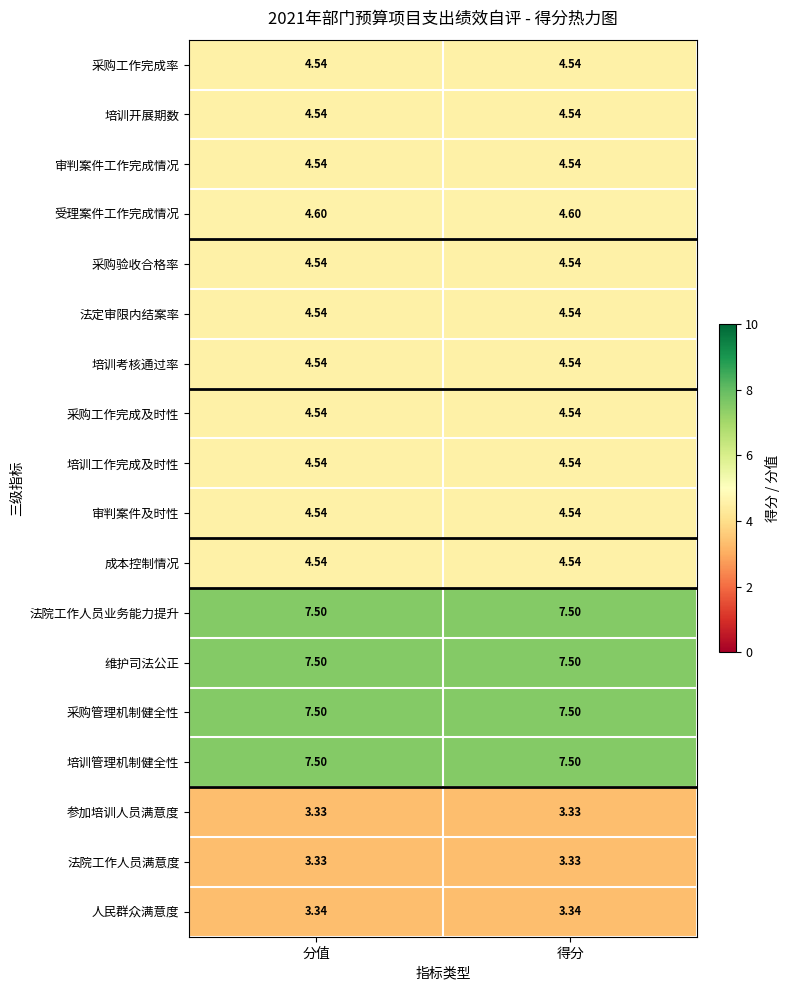

Is the value of 采购验收合格率 at 分值 greater than the value of 受理案件工作完成情况 at 分值?

No